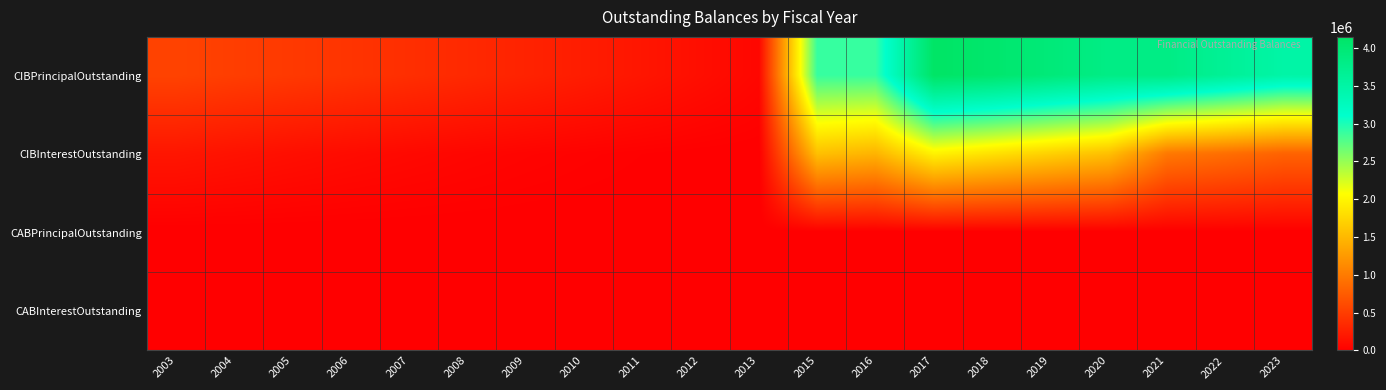

Which category has the lowest value across all series?

2003